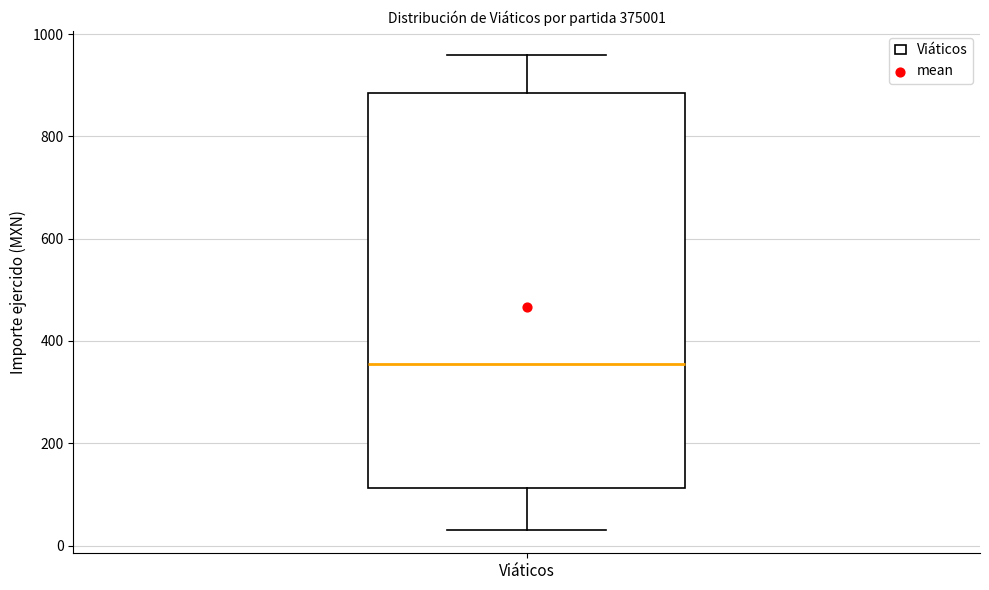

Where does the upper whisker of the box for Viáticos end on the y-axis? The values are not printed on the chart, so give them approximately, as read against the axis.

960